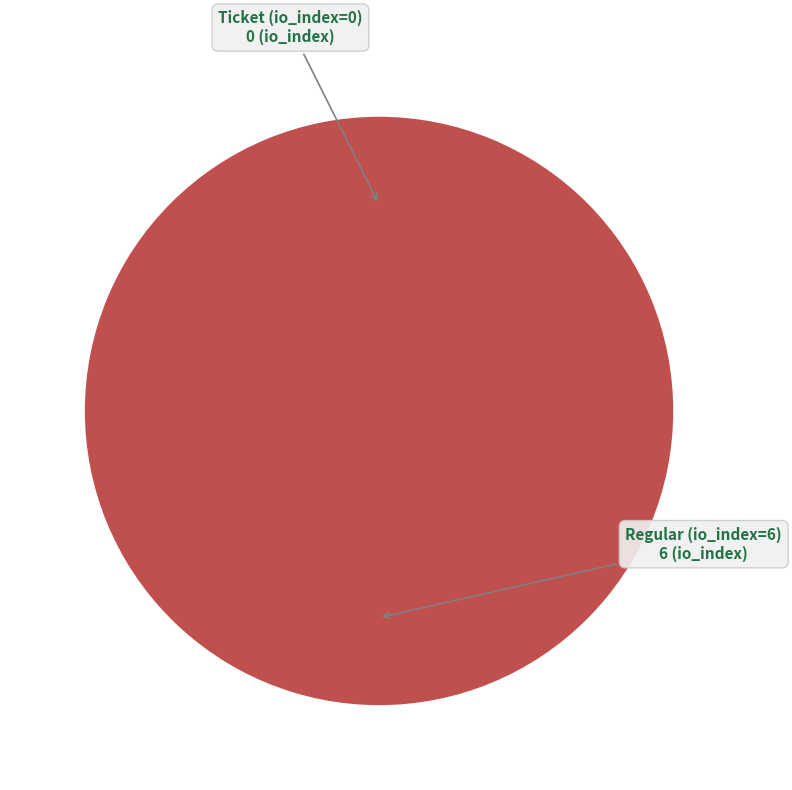

Does Ticket (io_index=0) account for over 50% of the chart?

No